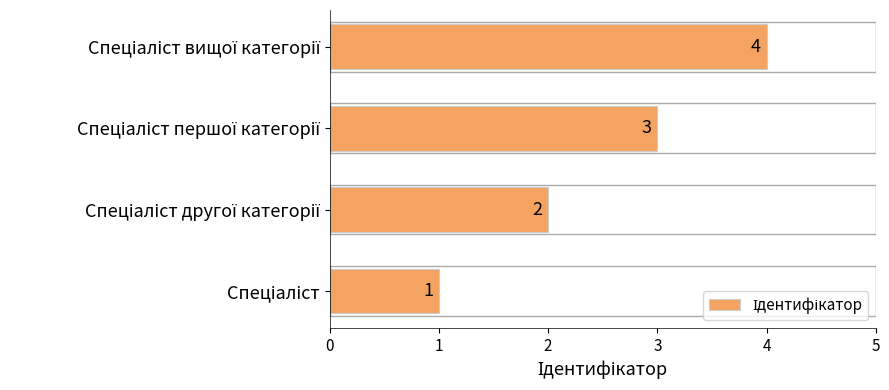

What is the sum of all values?

10